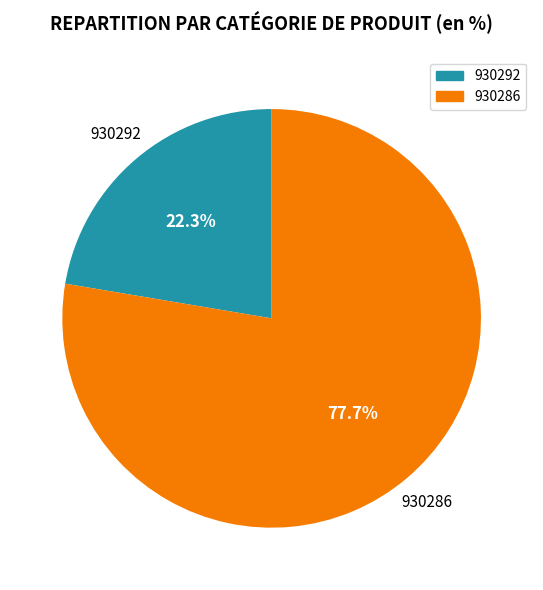

How many slices are in this pie chart?

2